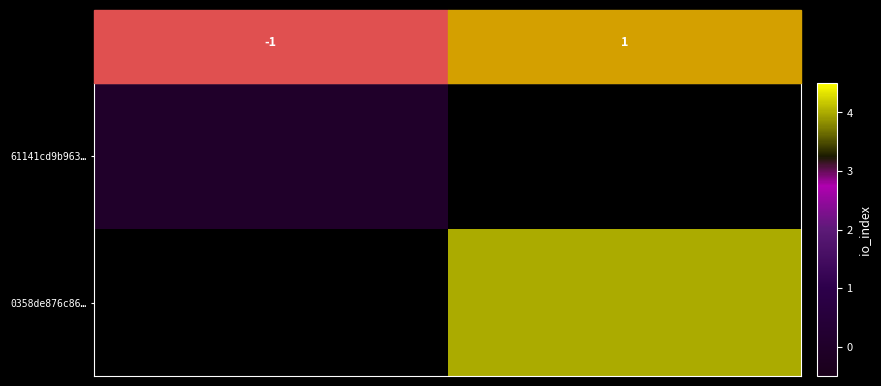

At how many categories does at least one series exceed 0?

1